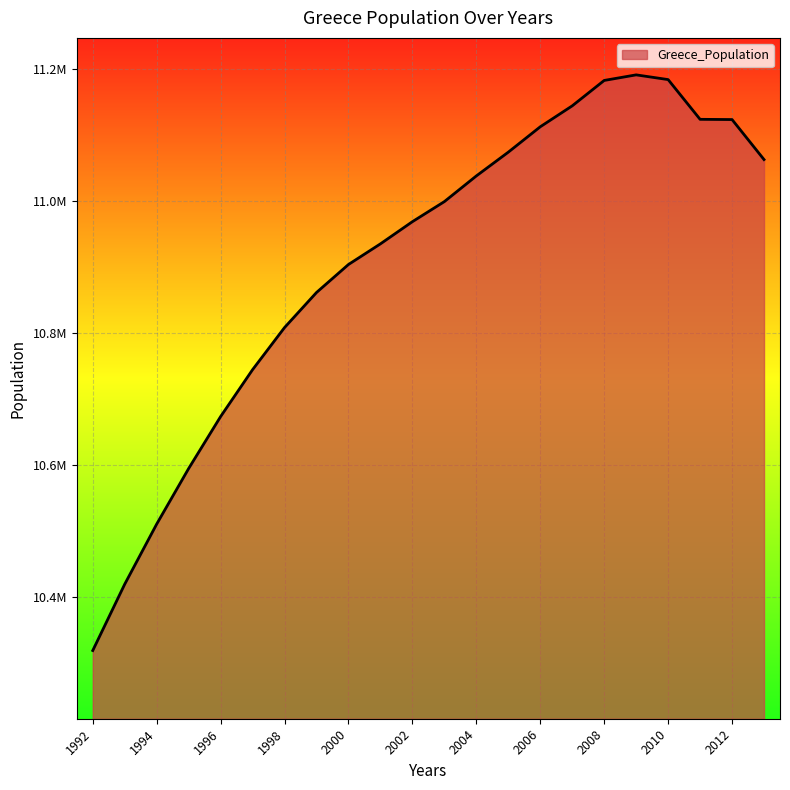

What is the value of the 11th point from the left?

10968542